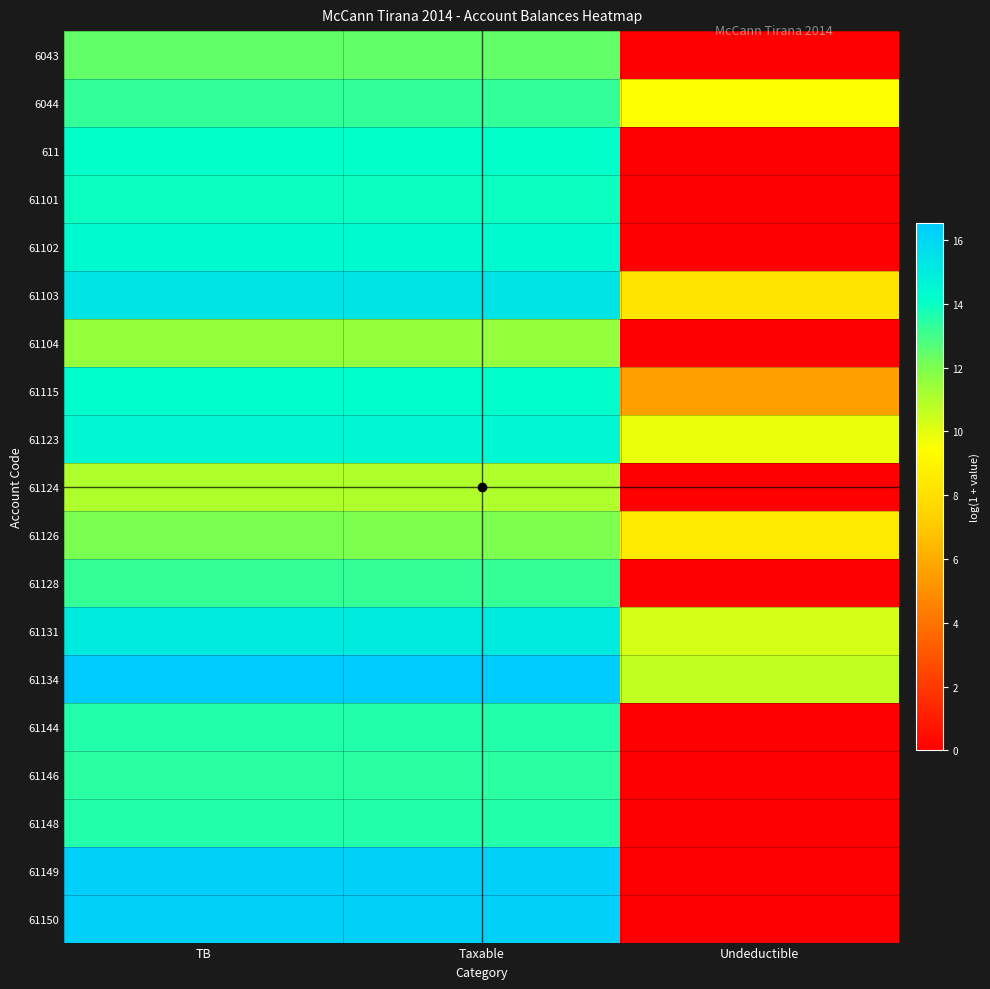

At how many categories does at least one series exceed 15?

2